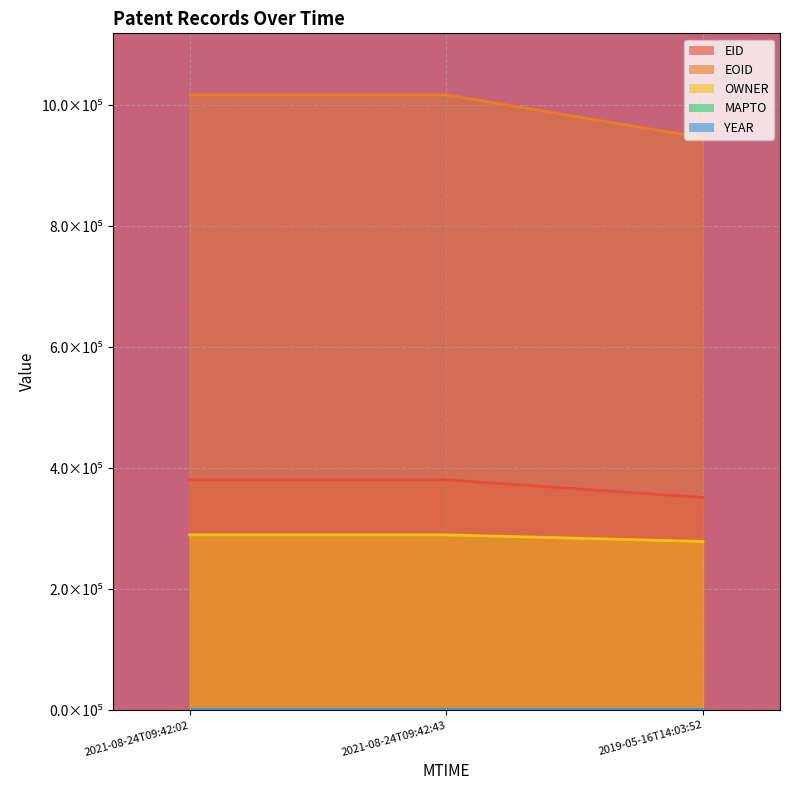

At which category does the chart reach its peak across all series?

2021-08-24T09:42:43